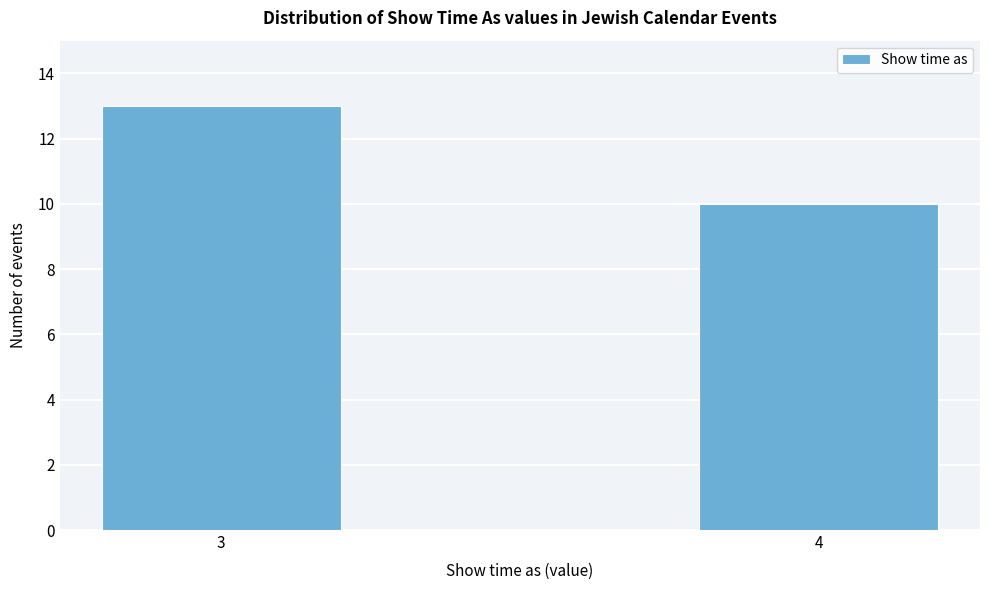

Reading right to left, what are all the values shown in this chart?

4=10	3=13